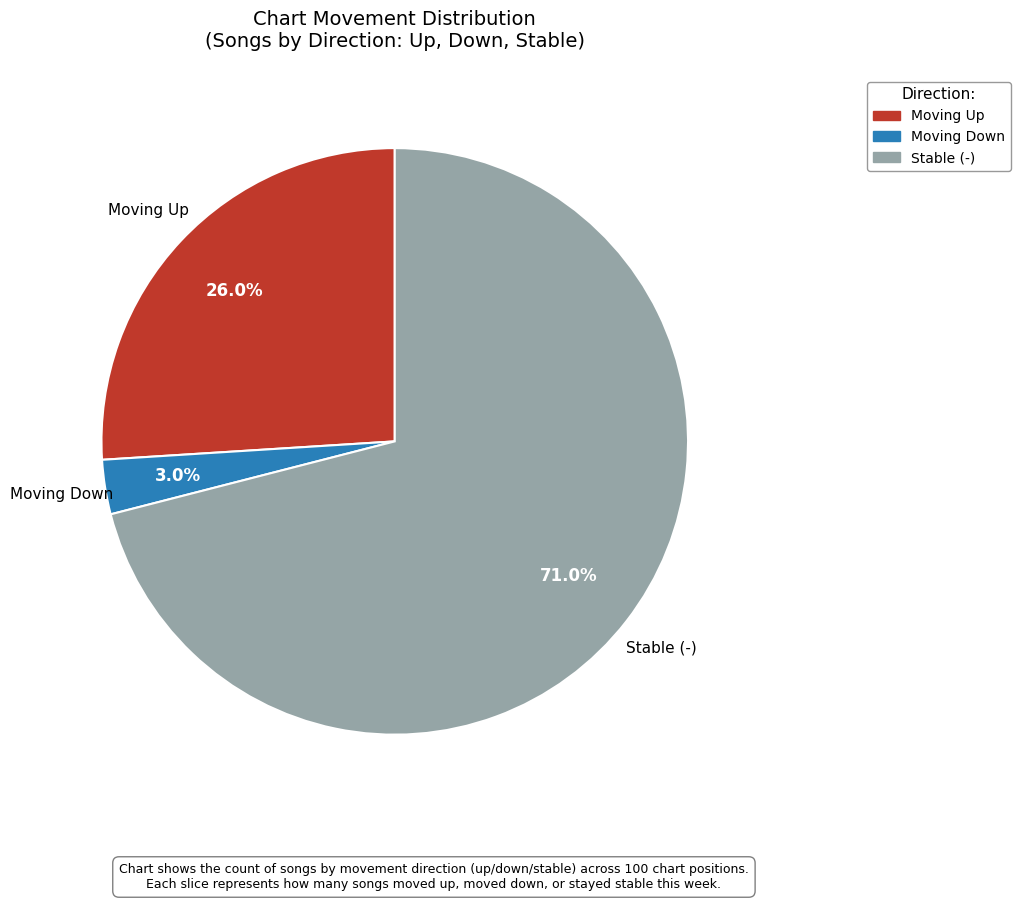

What portion of the pie excludes Moving Up?

74.0%